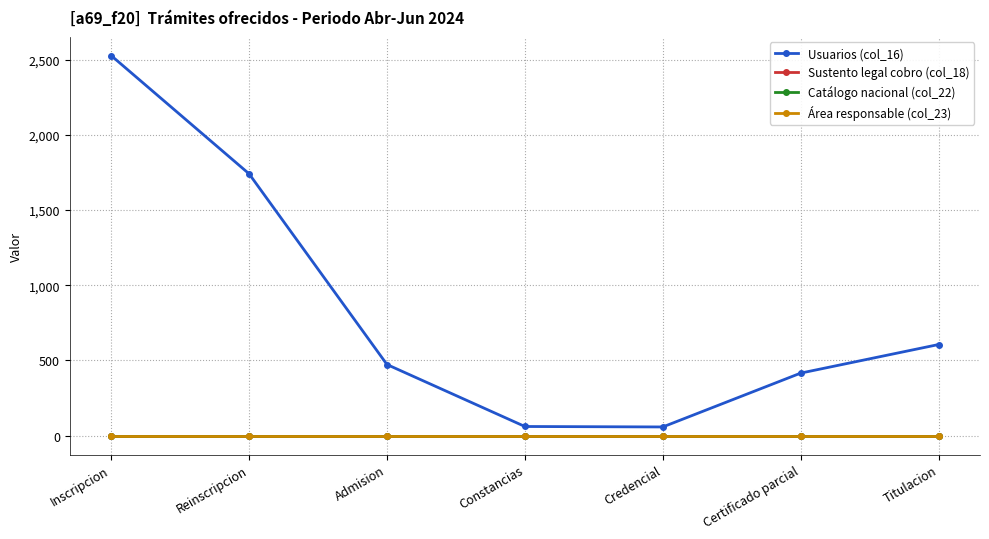

Rank the series by their maximum value, from highest to lowest.

Usuarios (col_16), Sustento legal cobro (col_18), Catálogo nacional (col_22), Área responsable (col_23)